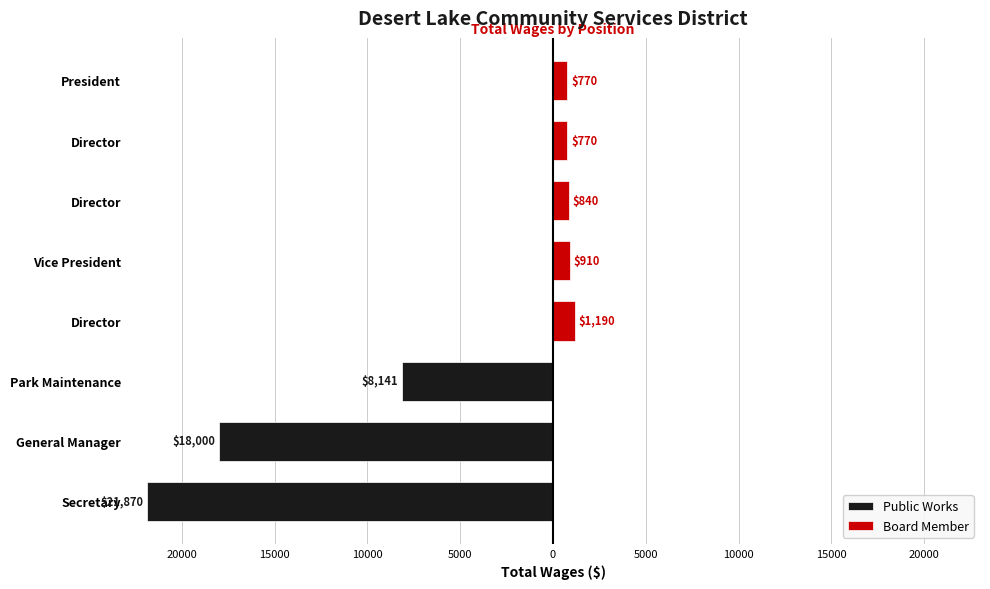

What are all the series names shown in the legend?

Public Works, Board Member